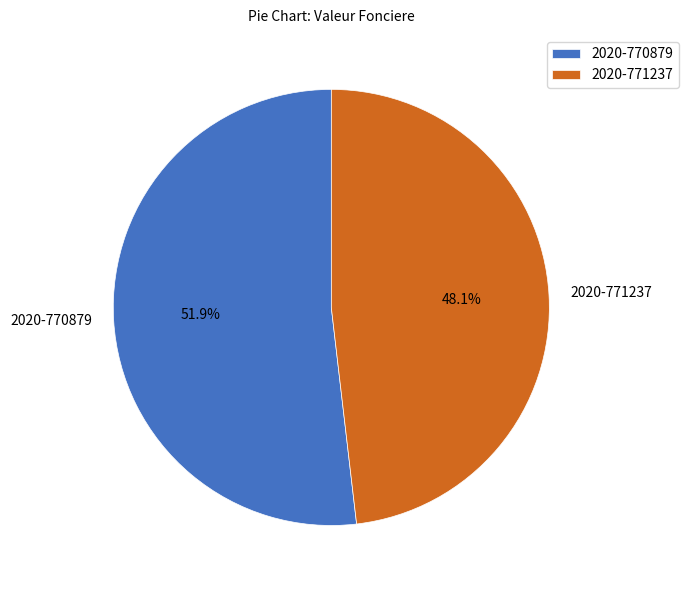

Is 2020-770879 the majority of the pie?

Yes